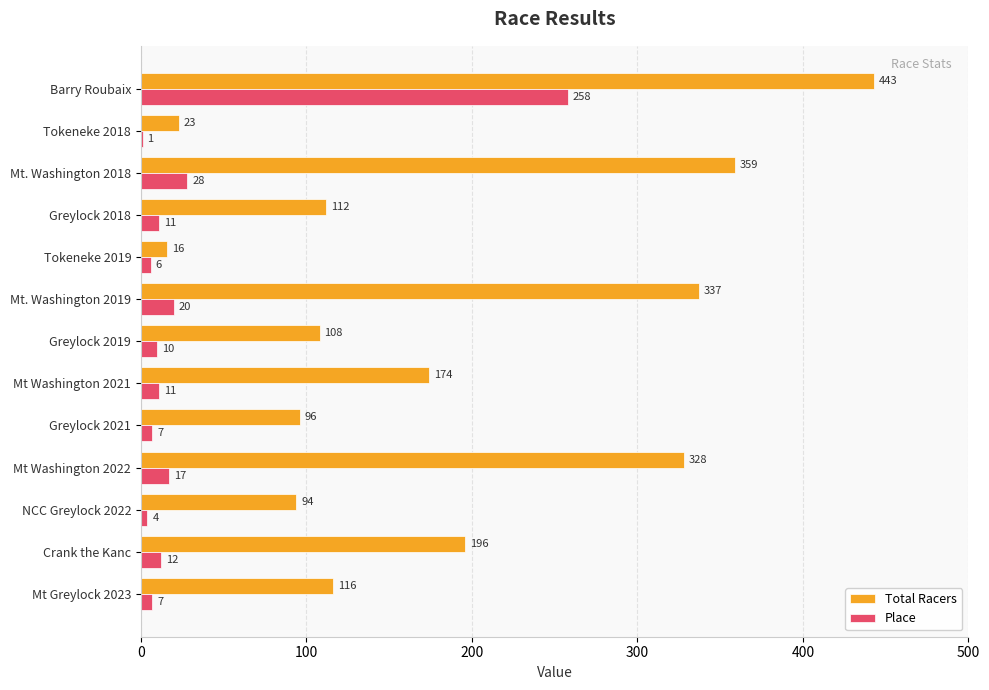

Which series changed the most between Greylock 2021 and NCC Greylock 2022?

Place